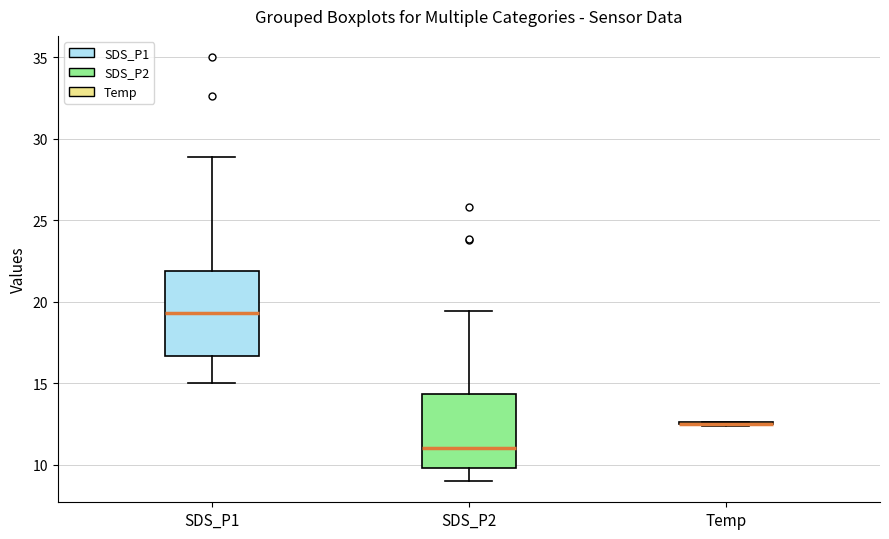

Reading left to right, transcribe this box plot: for each box, give where its median line is, the range the box spans, and where its two whiskers end, as read against the y-axis. The values are not printed on the chart, so give them approximately, as read against the axis.

SDS_P1: median 19.5, box 16.5 to 22.0, whiskers 15.0 to 29.0
SDS_P2: median 11.0, box 10.0 to 14.5, whiskers 9.0 to 19.5
Temp: box collapsed to a line at 12.5, whiskers 12.5 to 12.5